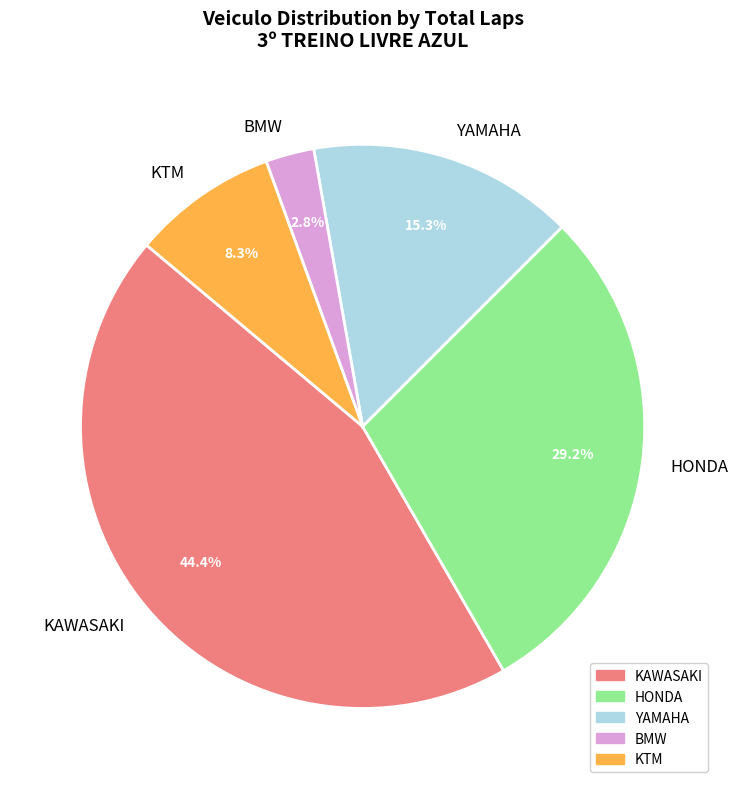

Between KTM and YAMAHA, which is larger?

YAMAHA